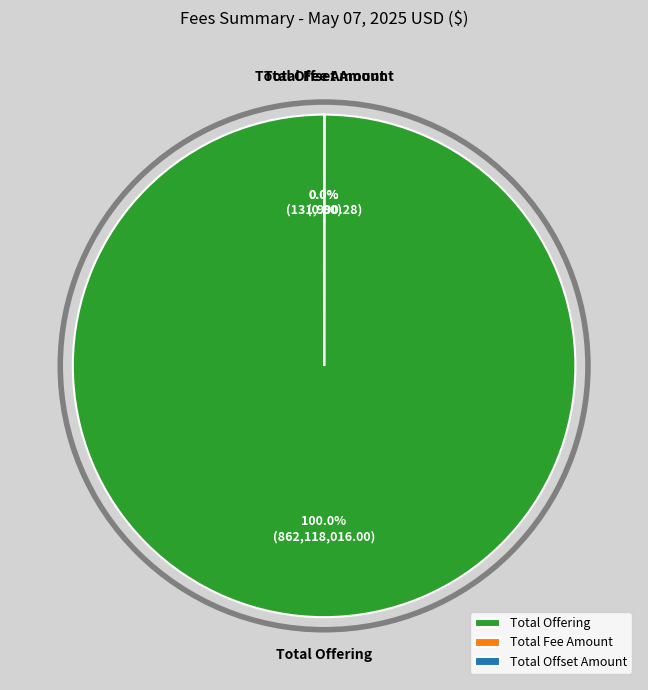

How many slices are in this pie chart?

3